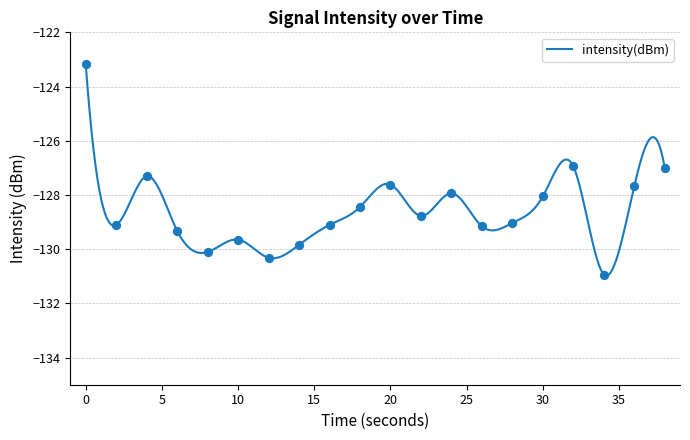

What is the change in value from 0 to 36?

-4.5